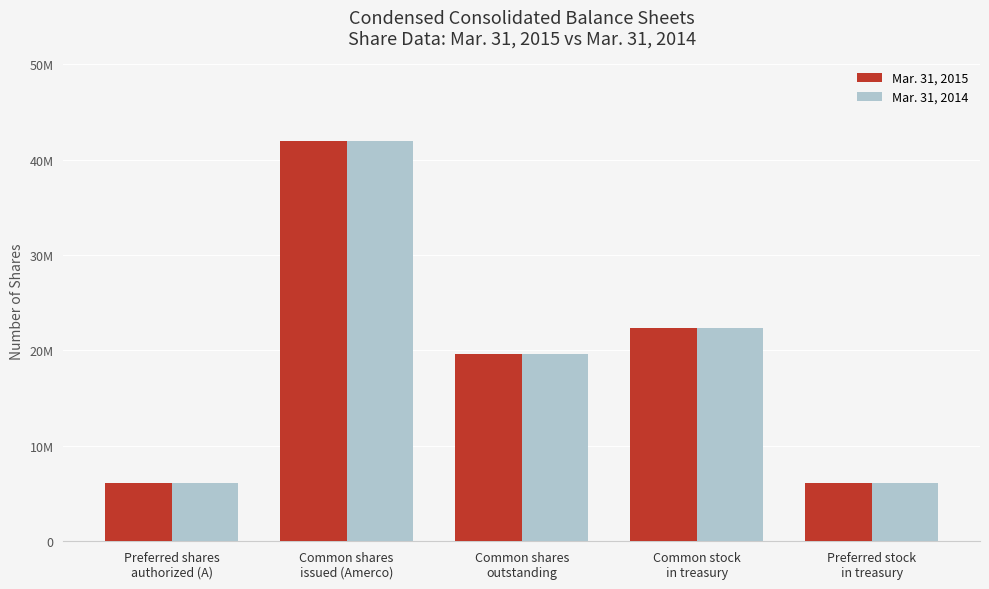

Are the bars horizontal?

No